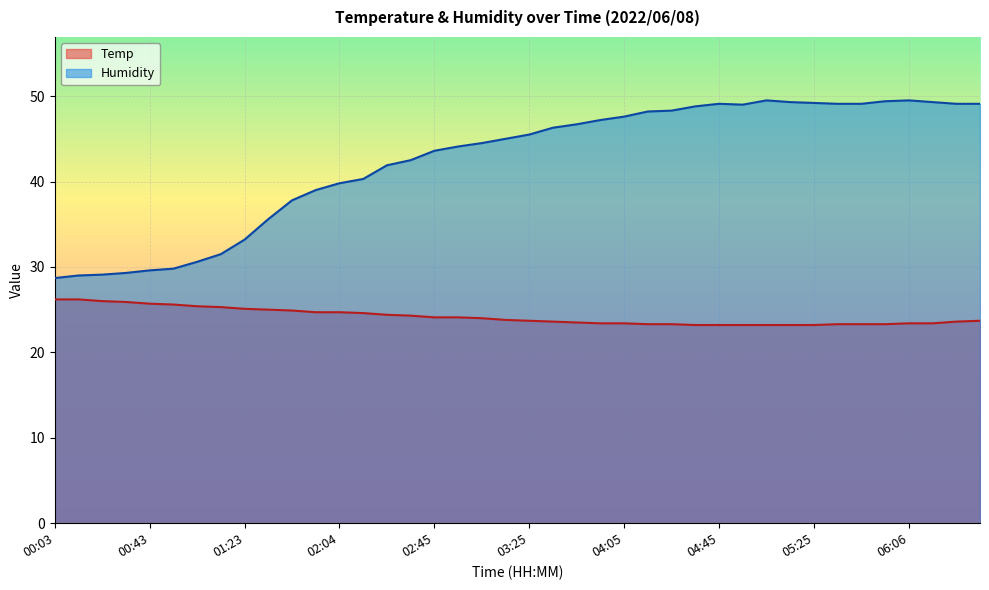

True or false: Humidity and Temp cross at least once.

False